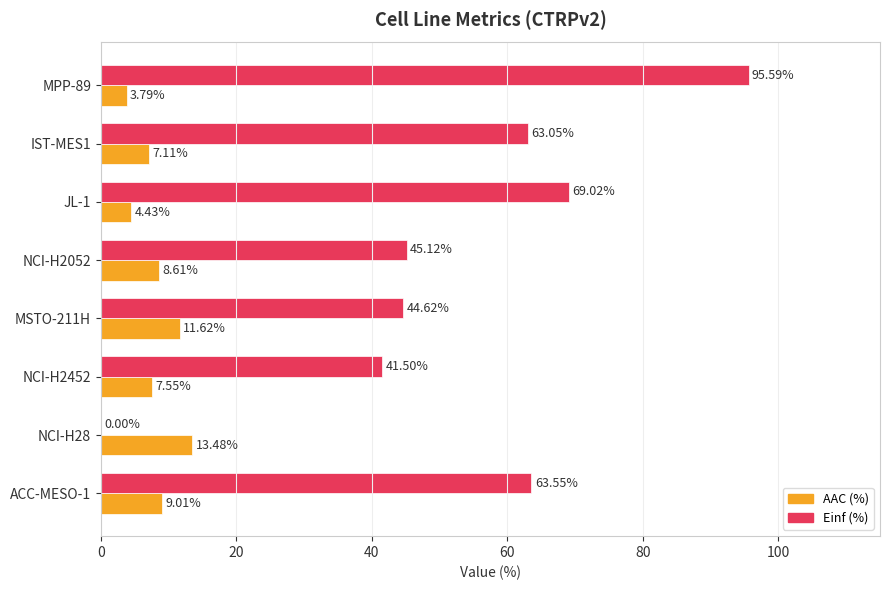

What is the average value of the AAC (%) series?

8.2